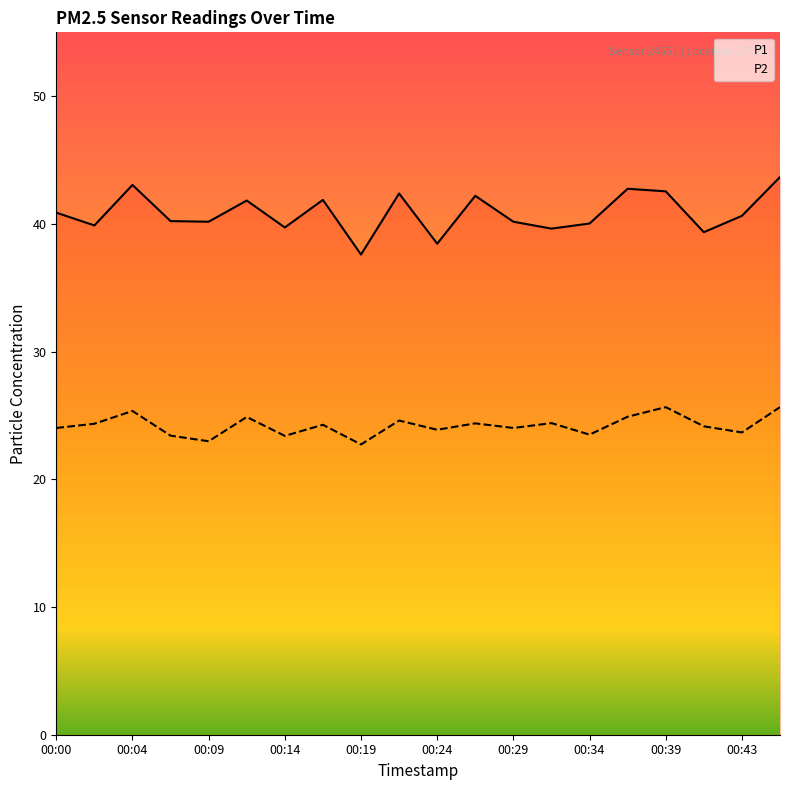

Is it true that P1 equals 66.4 at 00:31?

False